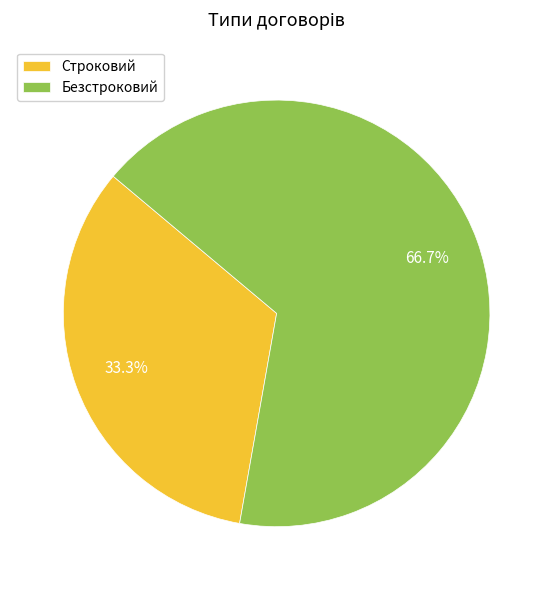

True or false: Строковий accounts for 33% of the total.

True